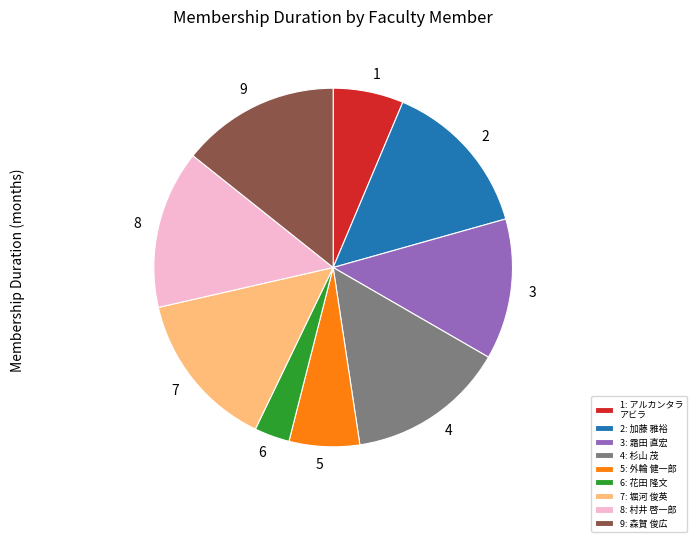

Is there a majority slice in this chart?

No